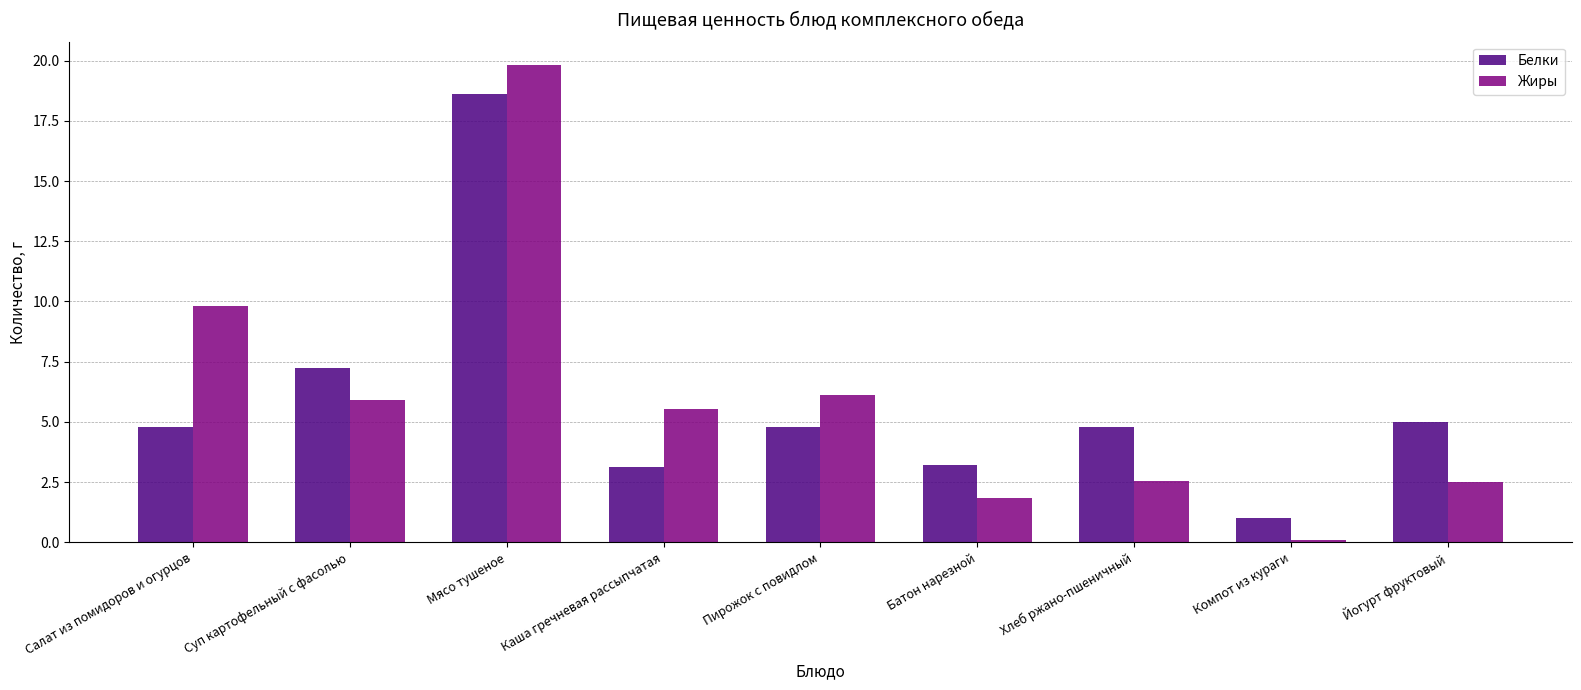

How many series are shown in this chart?

2